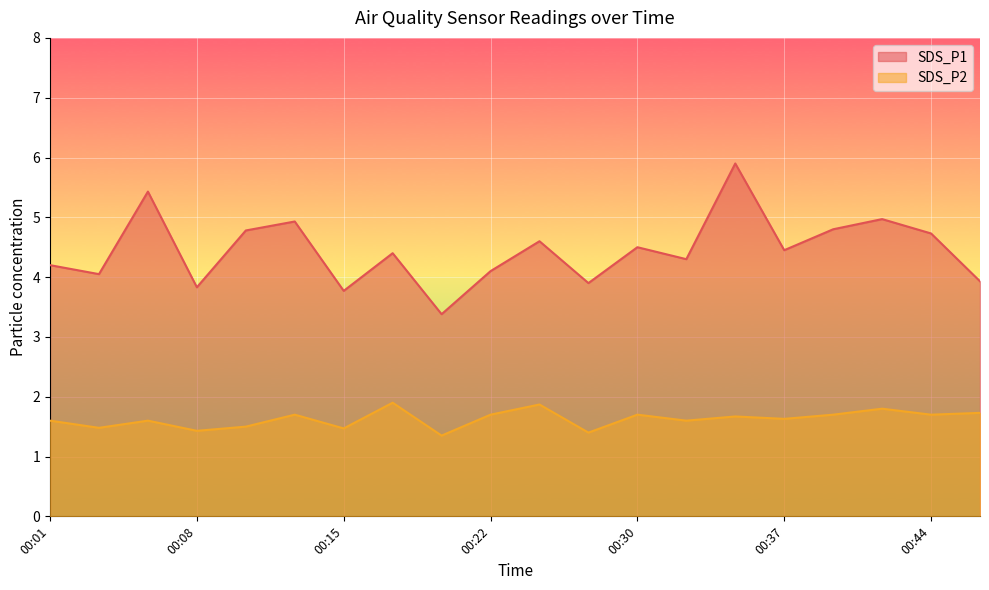

In SDS_P1, how many points are higher than both neighbors (excluding endpoints)?

7